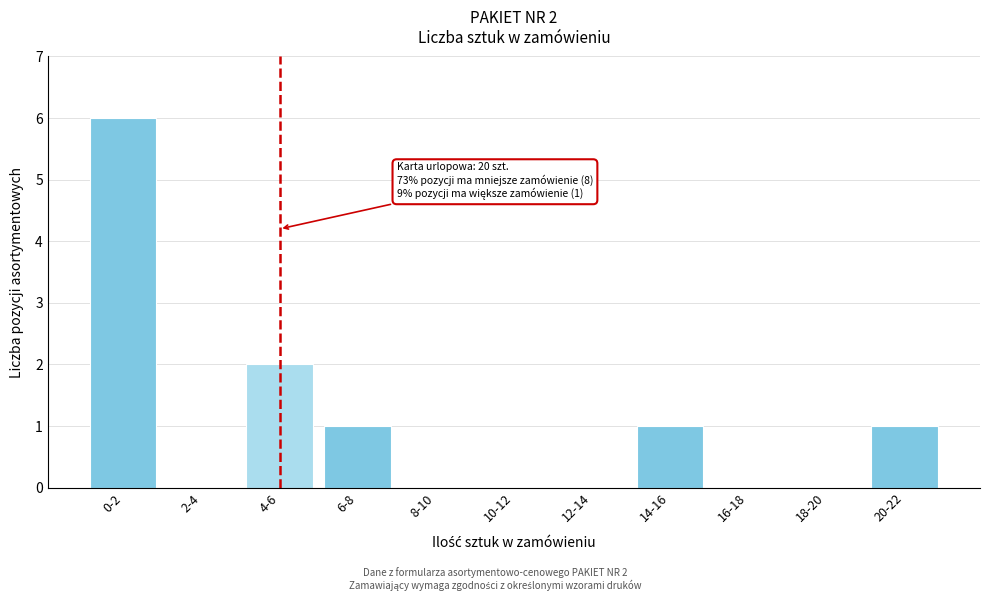

Reading left to right, what are all the values shown in this chart?

0-2=6	2-4=0	4-6=2	6-8=1	8-10=0	10-12=0	12-14=0	14-16=1	16-18=0	18-20=0	20-22=1